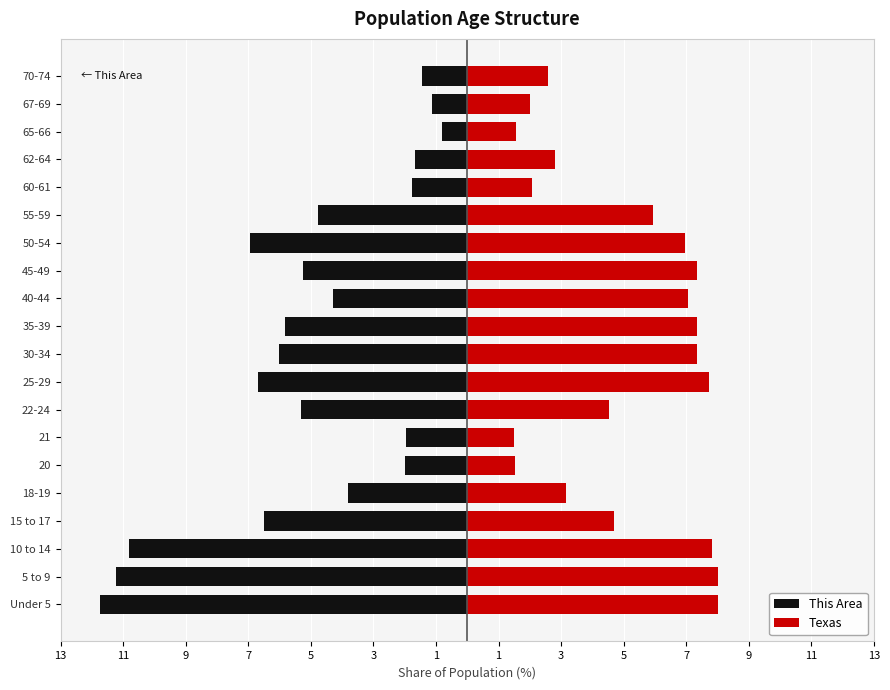

What are all the series names shown in the legend?

This Area, Texas